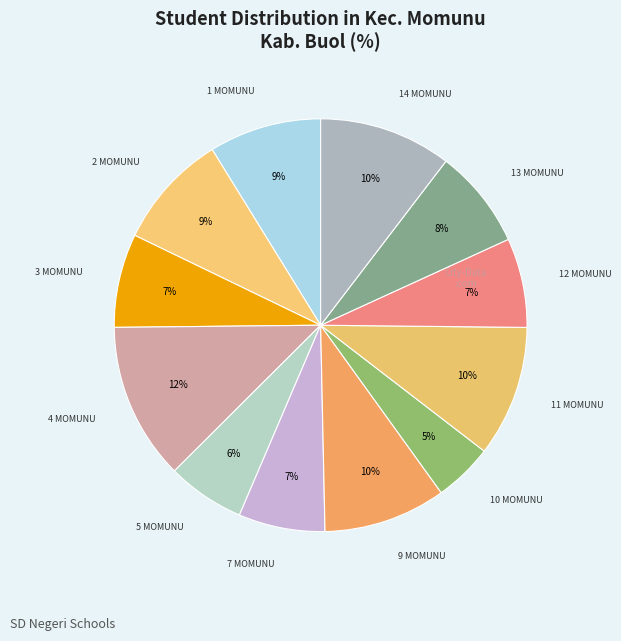

To the nearest percent, what is the average slice percentage?

8%